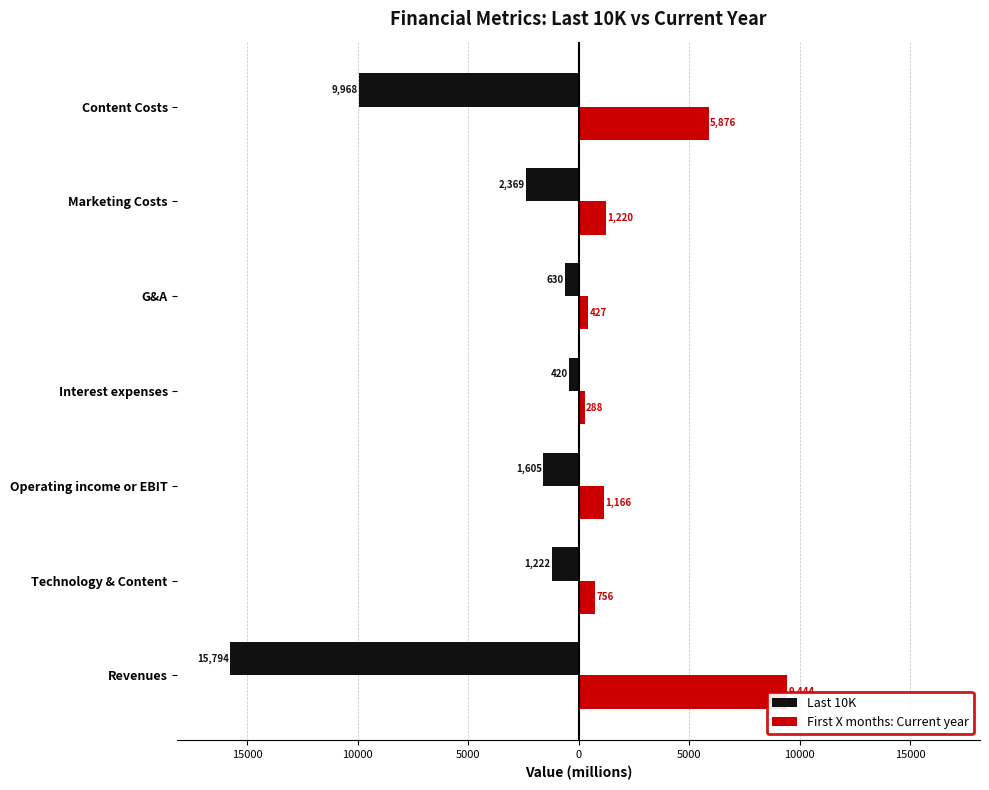

Is the value of First X months: Current year at Interest expenses greater than the value of Last 10K at Marketing Costs?

Yes